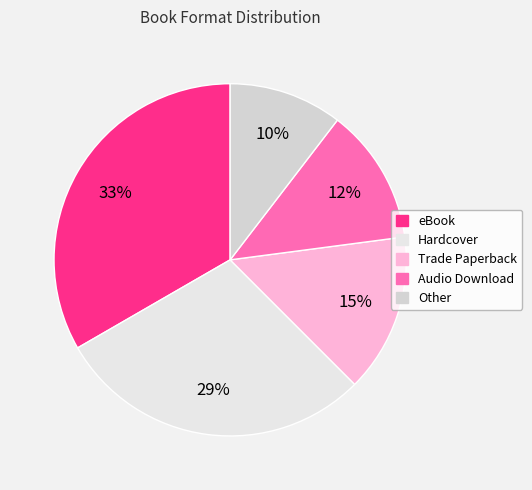

Count the number of slices in the pie.

5